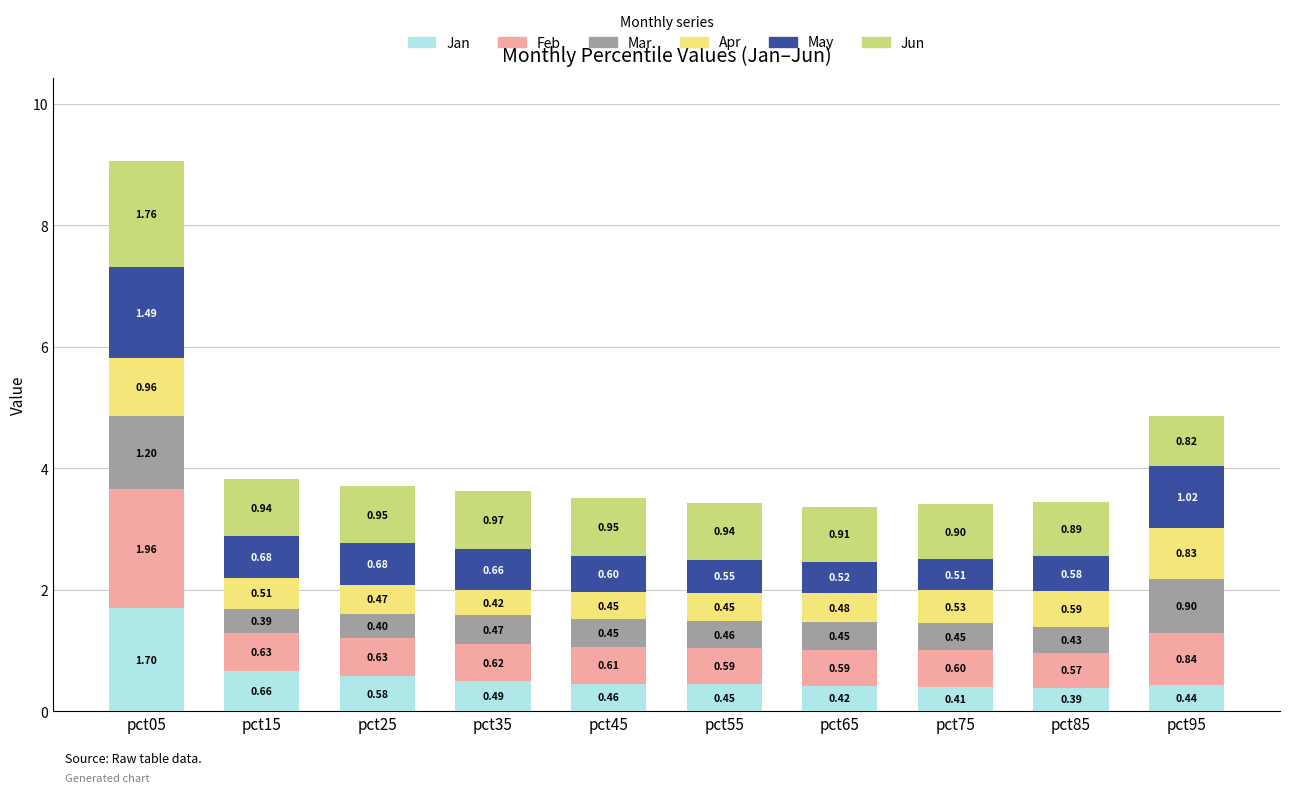

Count the number of categories in the chart.

10